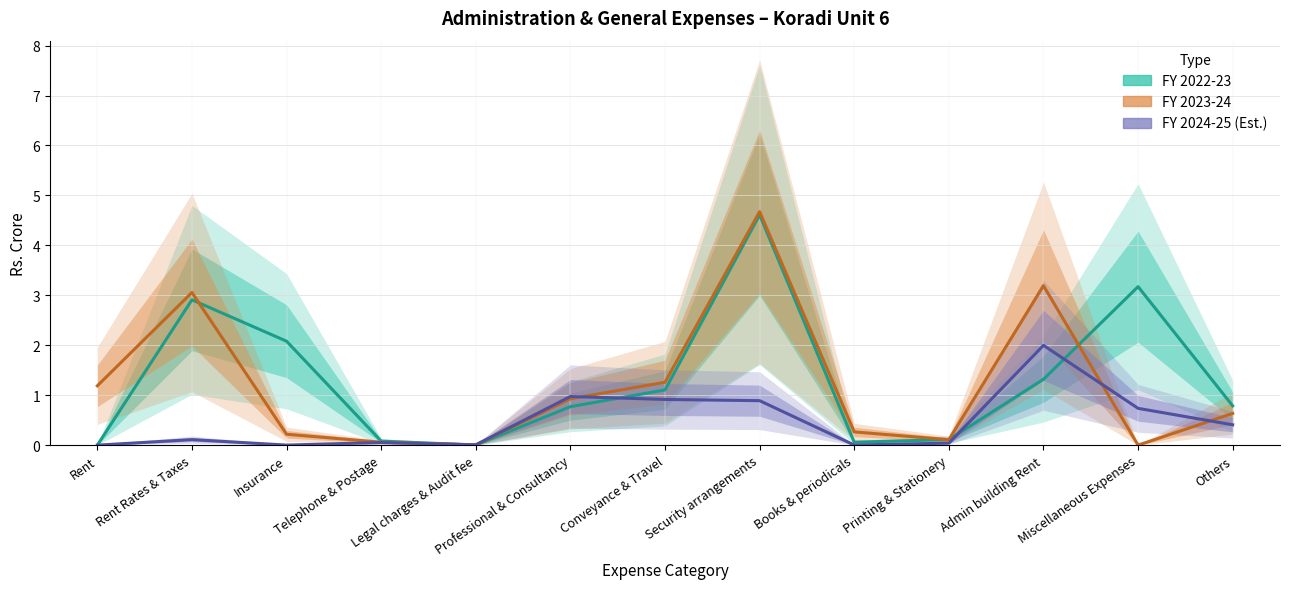

How many lines are shown in the chart?

3